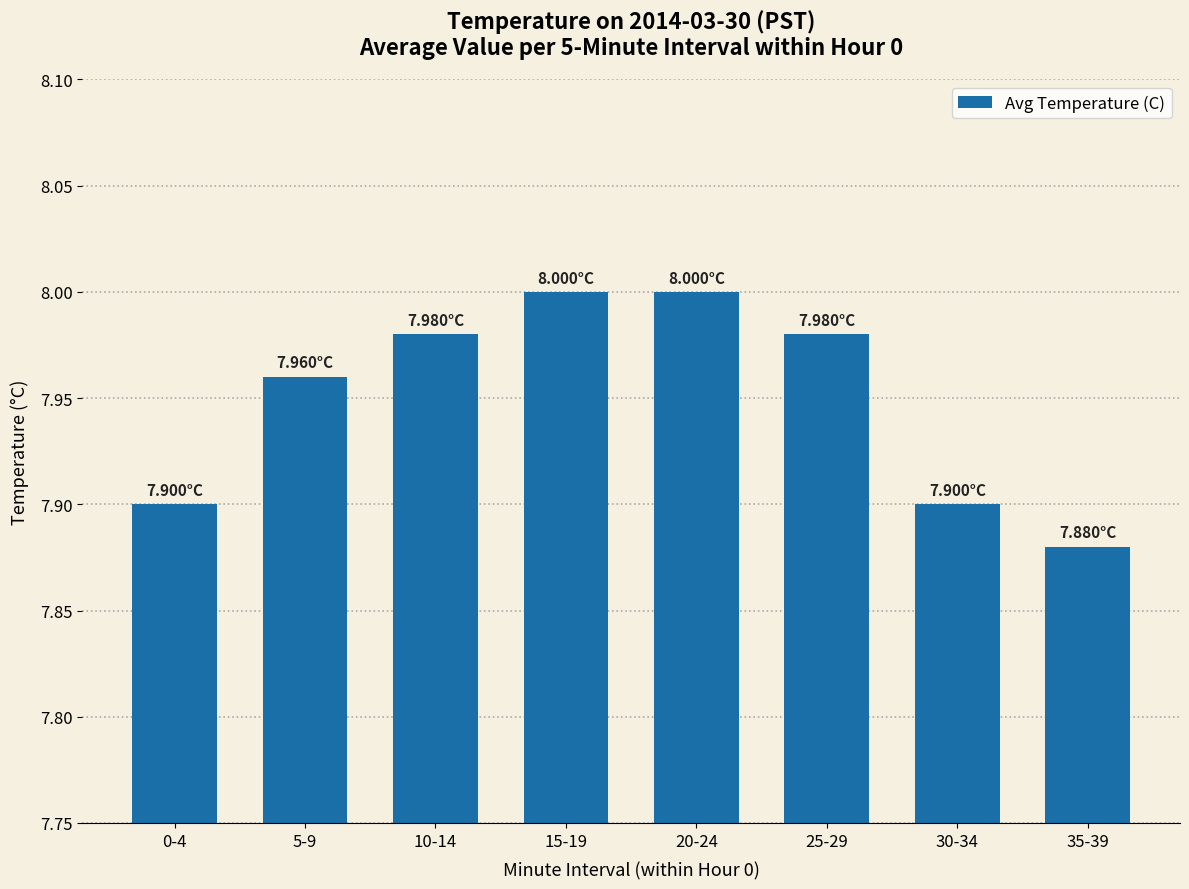

What position from the right is 15-19?

5